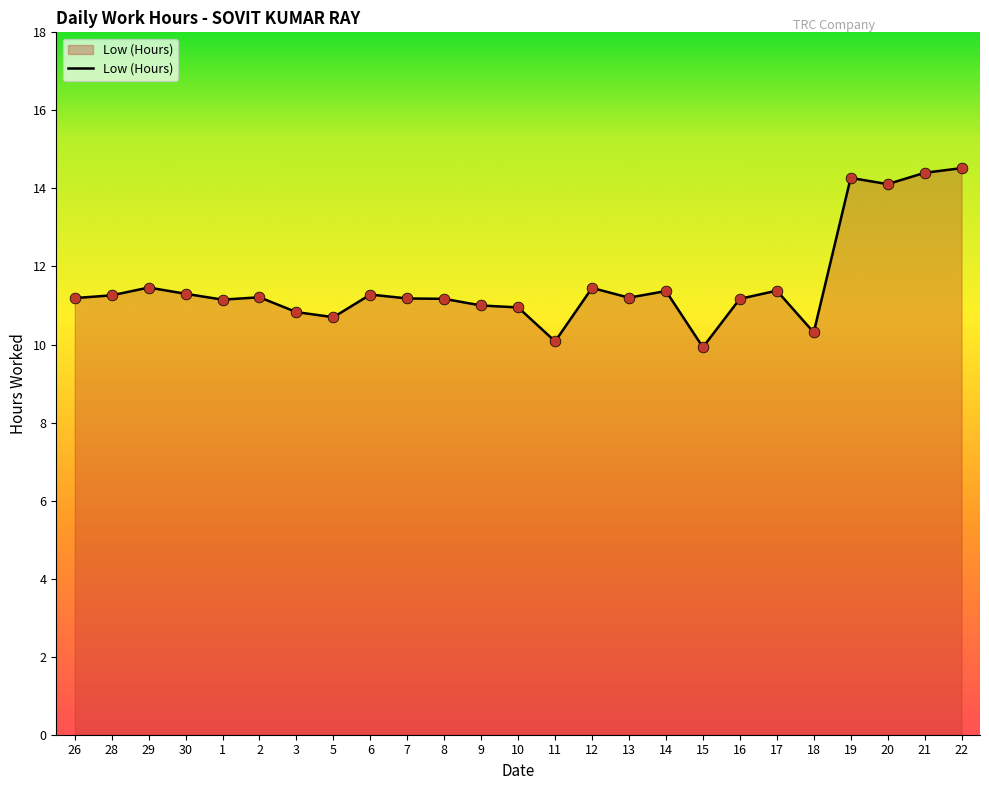

Approximately how many times larger is the value at 10 compared to 8?

1.0